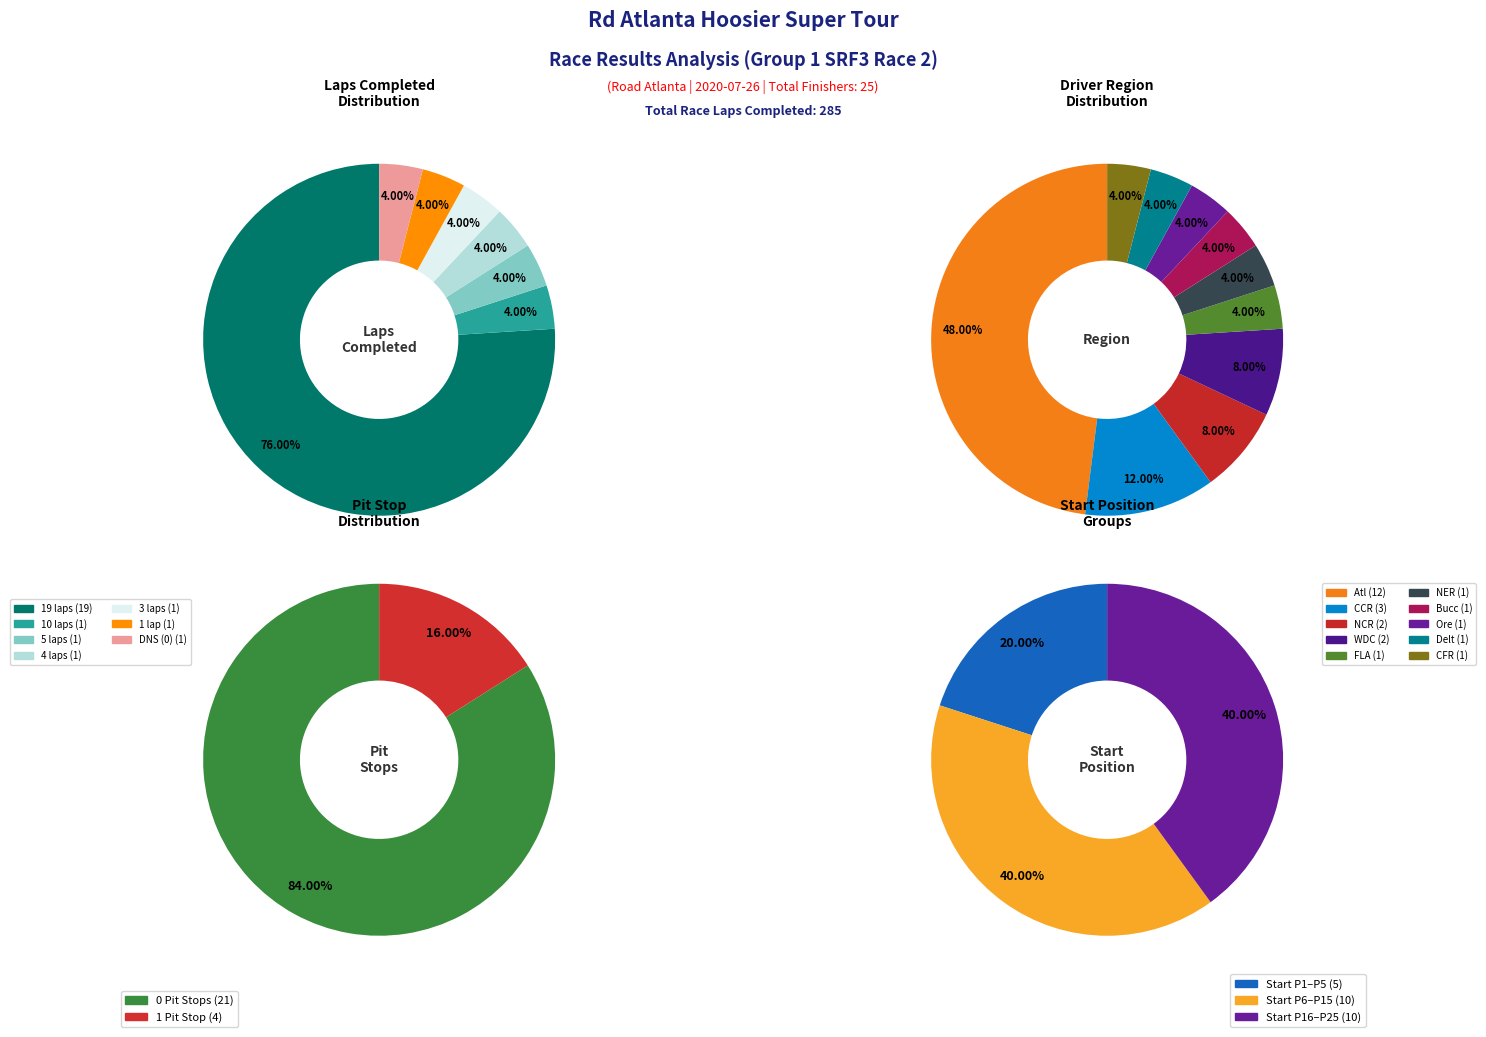

Does any single category account for the majority?

No